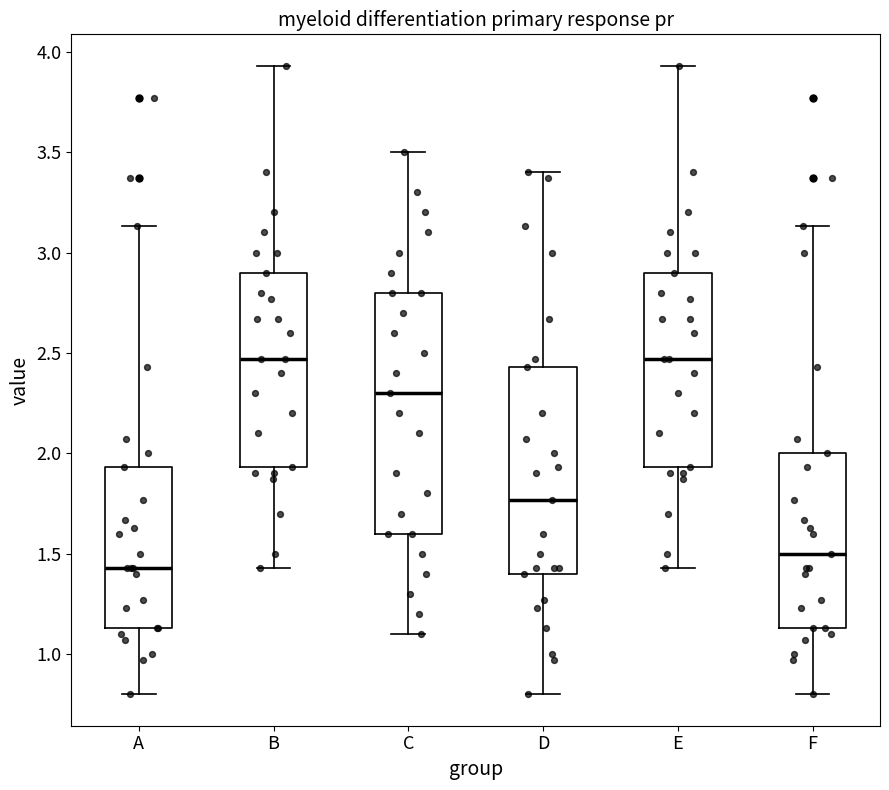

Which box is the tallest, from its lower edge to its upper edge?

C